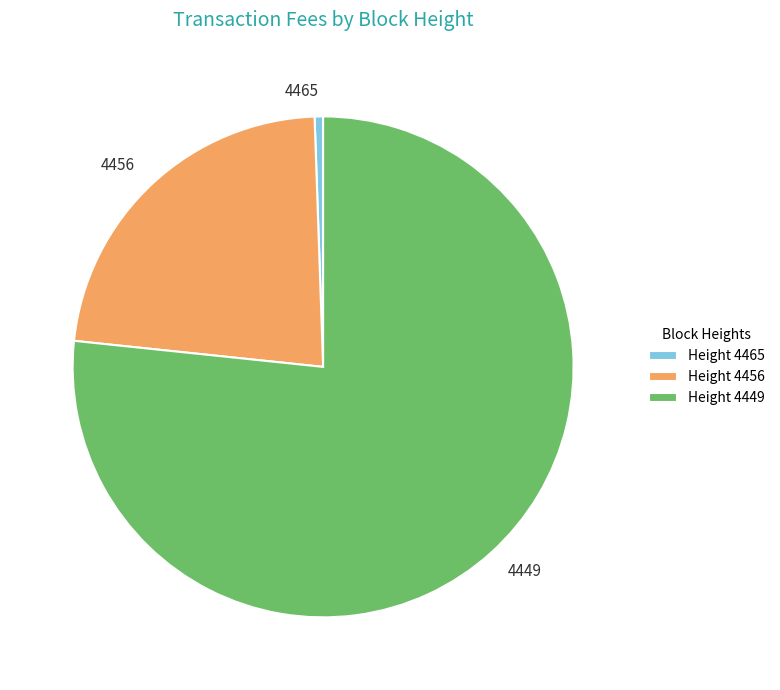

True or false: 4465 accounts for 11% of the total.

False